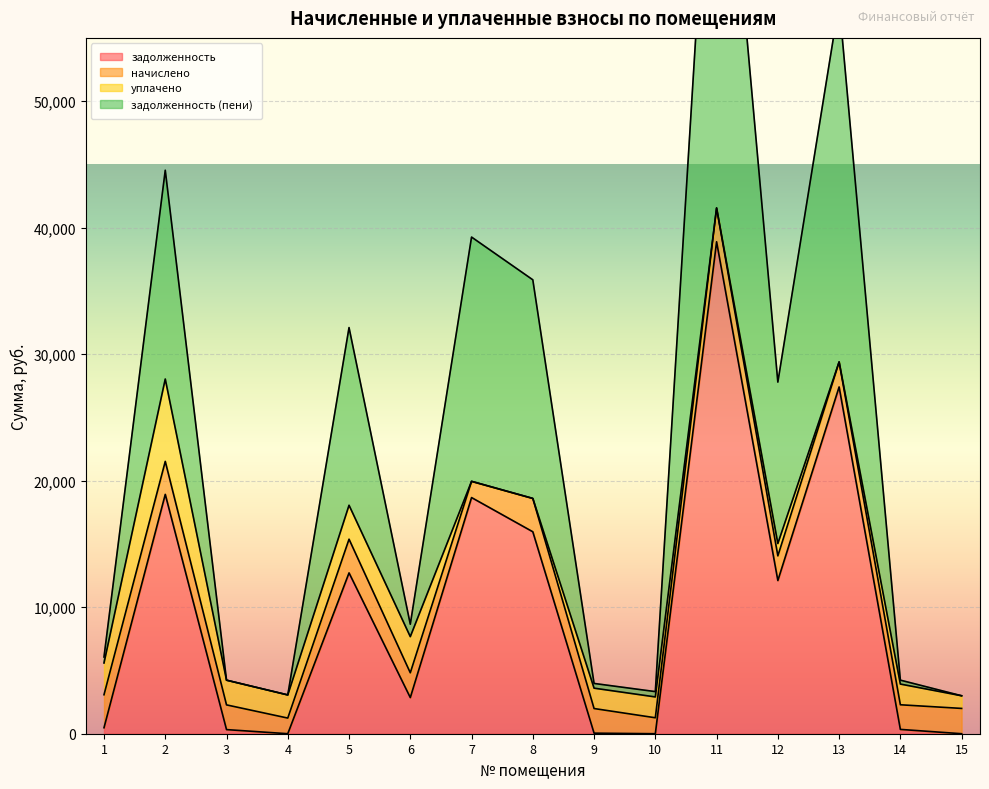

What is the total value across all series at 13?

56796.8